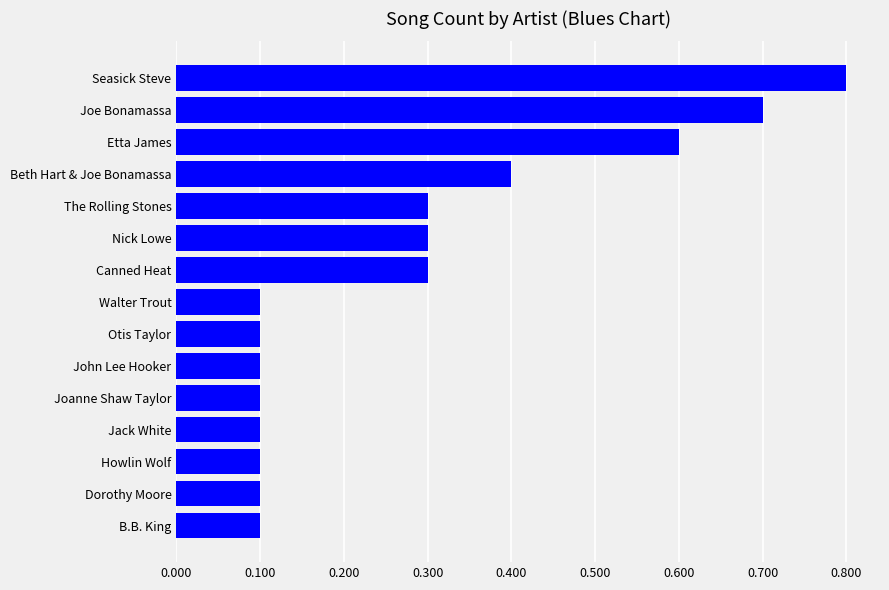

Reading bottom to top, what are all the values shown in this chart?

0.1	0.1	0.1	0.1	0.1	0.1	0.1	0.1	0.3	0.3	0.3	0.4	0.6	0.7	0.8